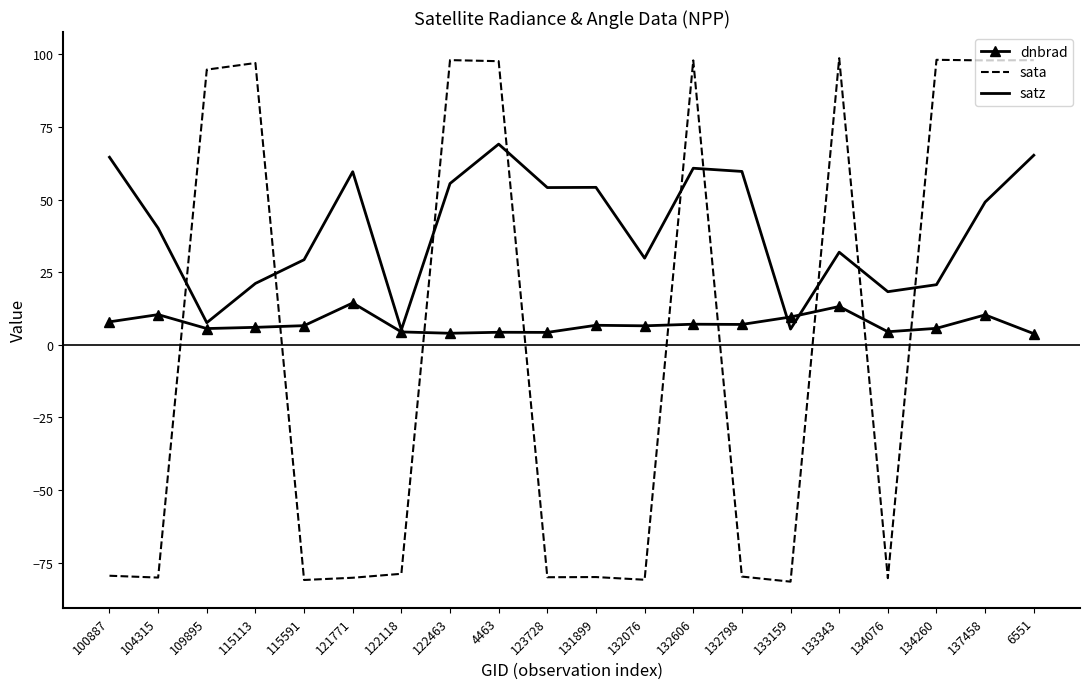

What is the maximum value shown in the chart?

98.6